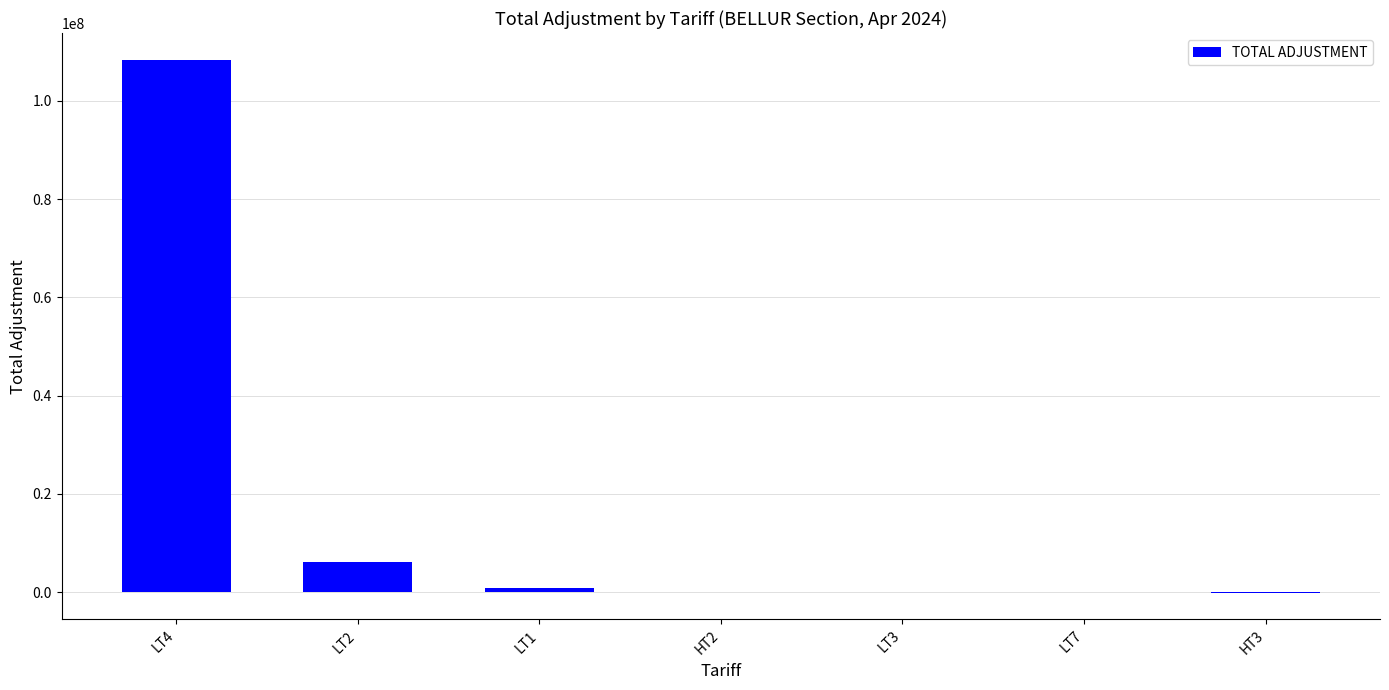

Is it true that the value at LT2 is 6134659.3?

True